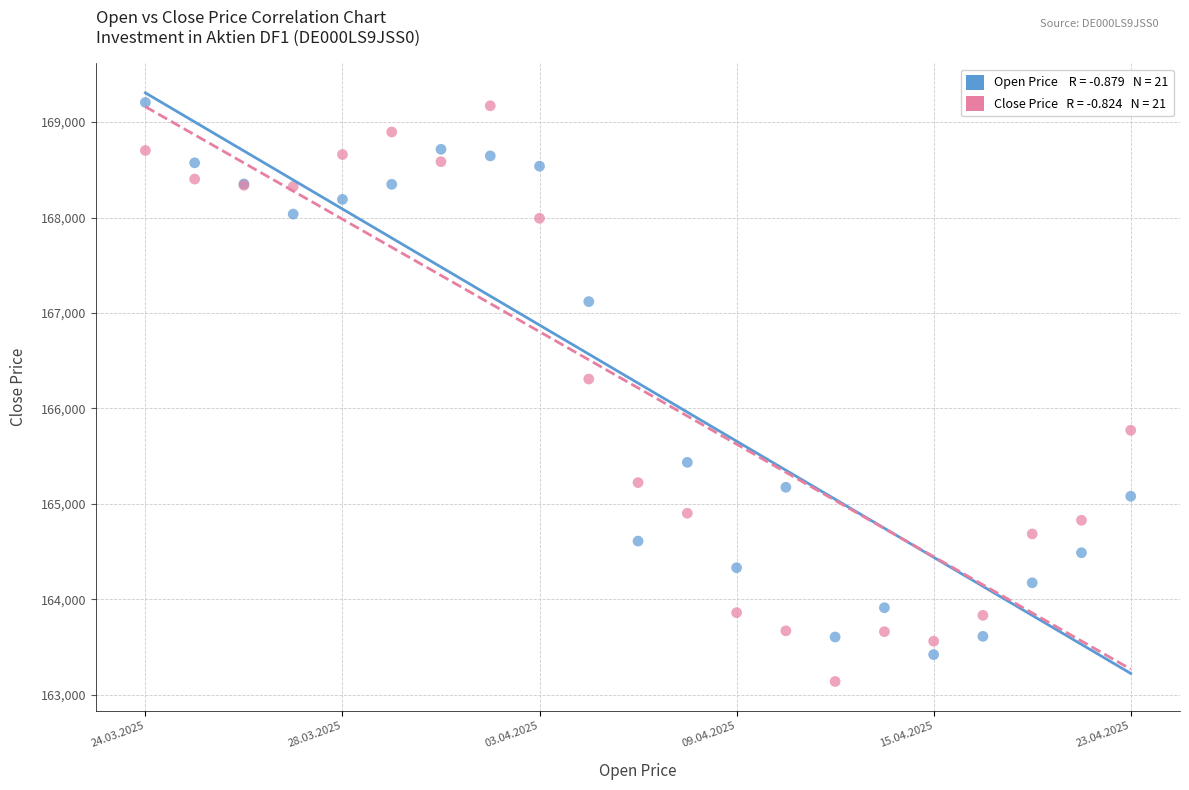

Across all series, what Y value is closest to 166172?

166308